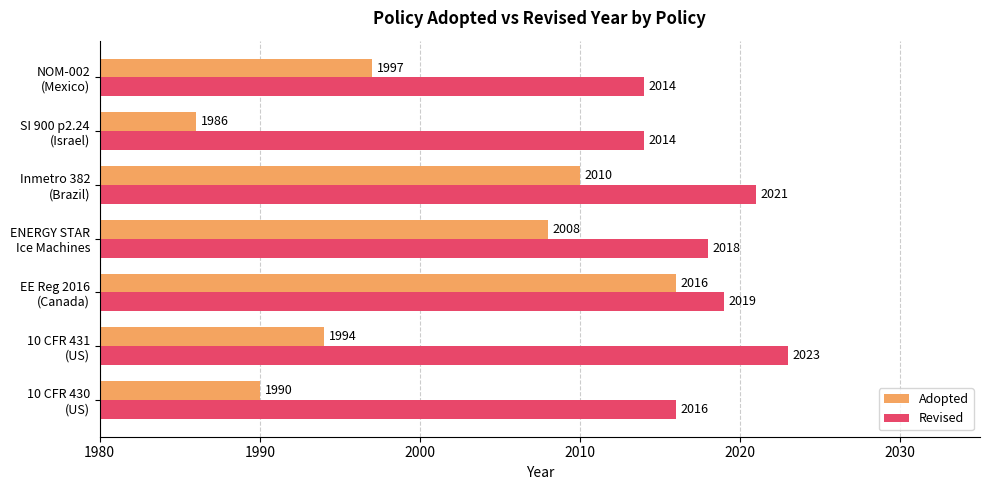

Which series has the largest range (max minus min)?

Adopted